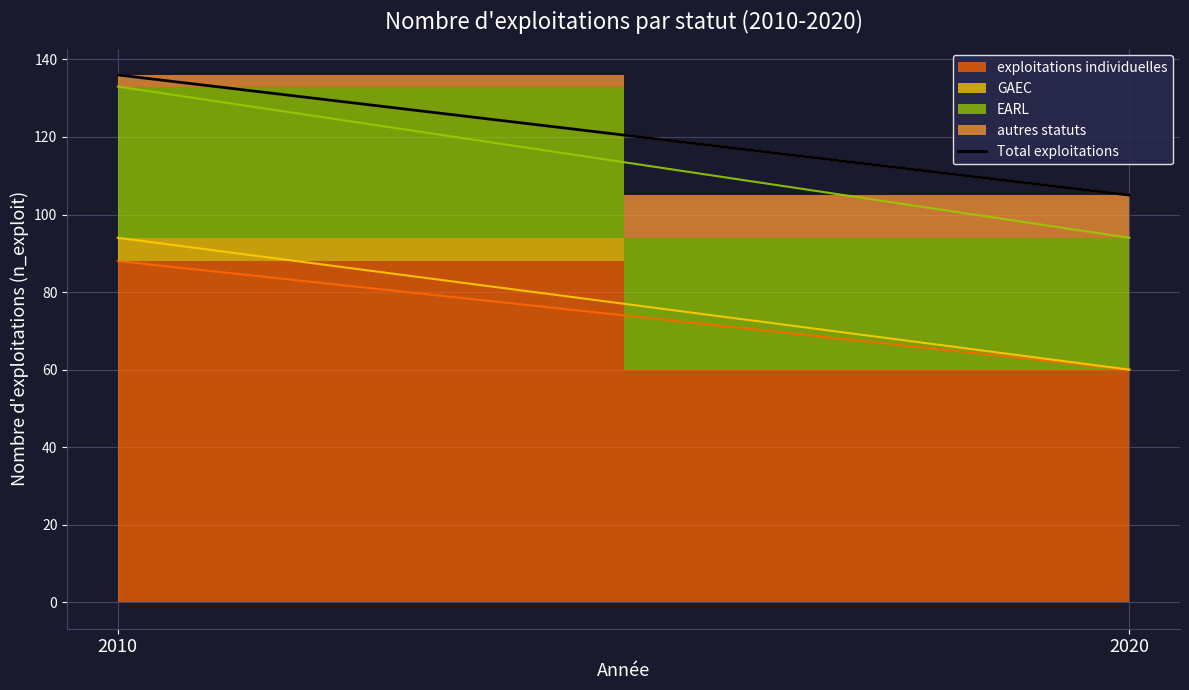

Count the values in the range 105 to 136.

2